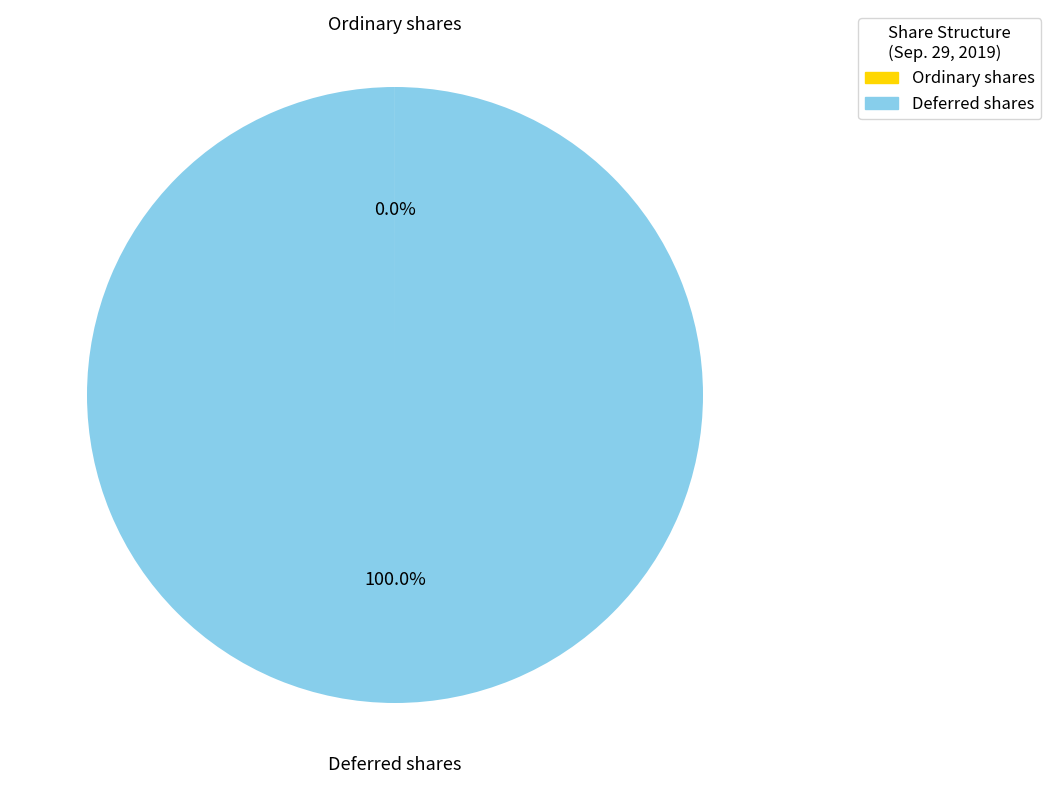

Which slice represents more than half of the pie?

Deferred shares